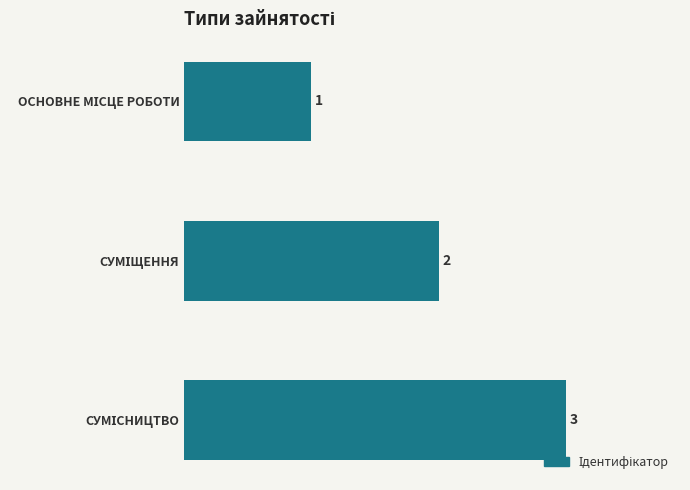

How many values are between 1 and 3?

3